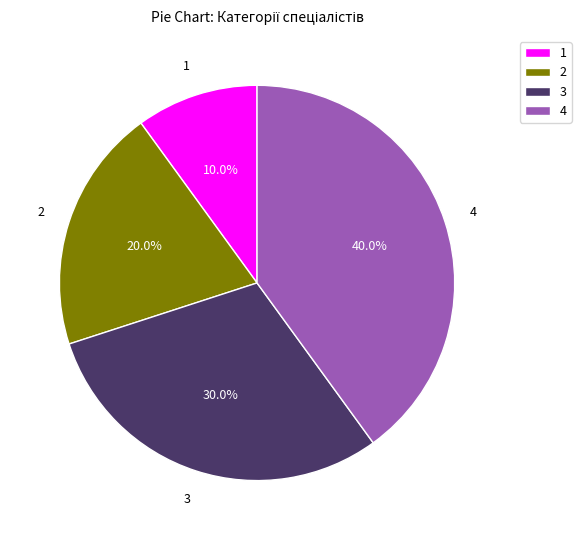

Rank the categories by value from lowest to highest.

1, 2, 3, 4